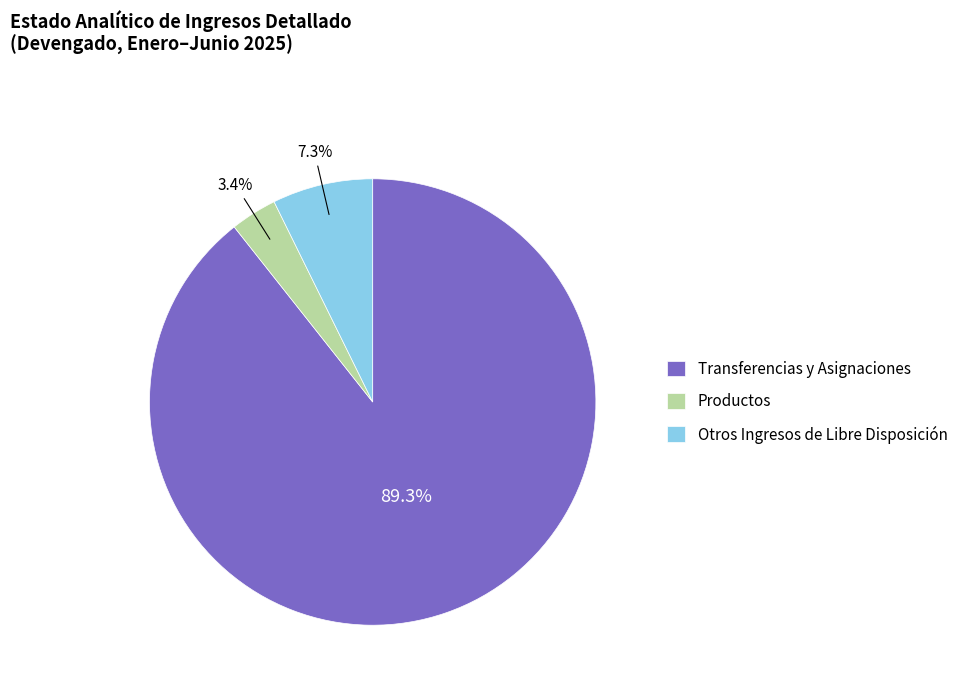

What is the largest slice in the pie chart?

Transferencias y Asignaciones